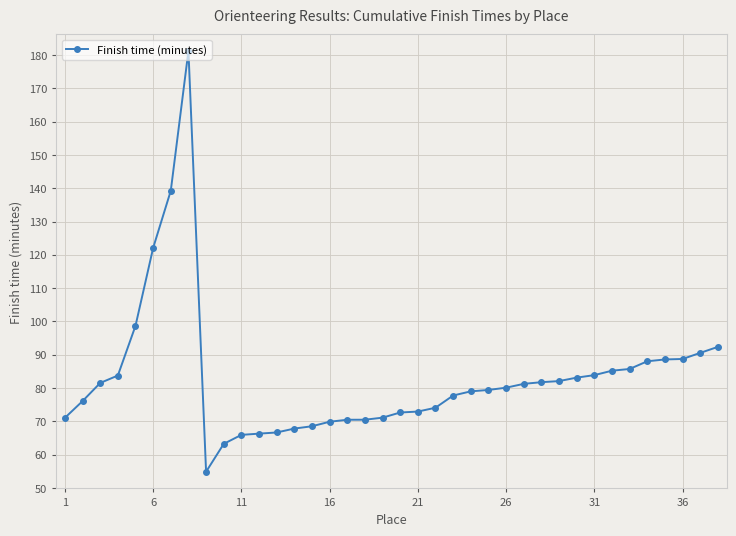

How many data points does each series have?

38